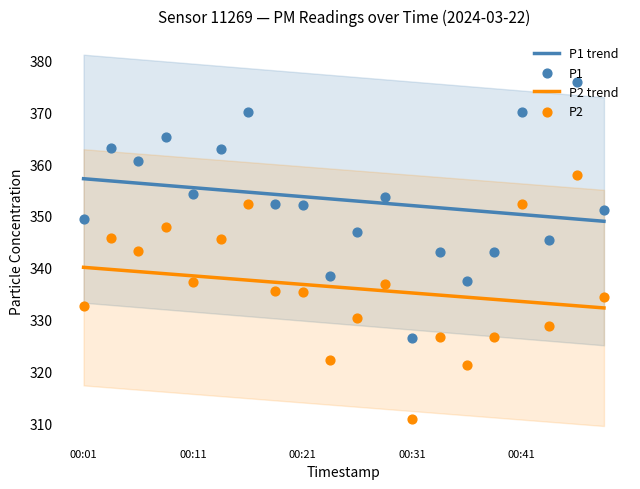

Which series has the largest total across all categories?

P1 trend